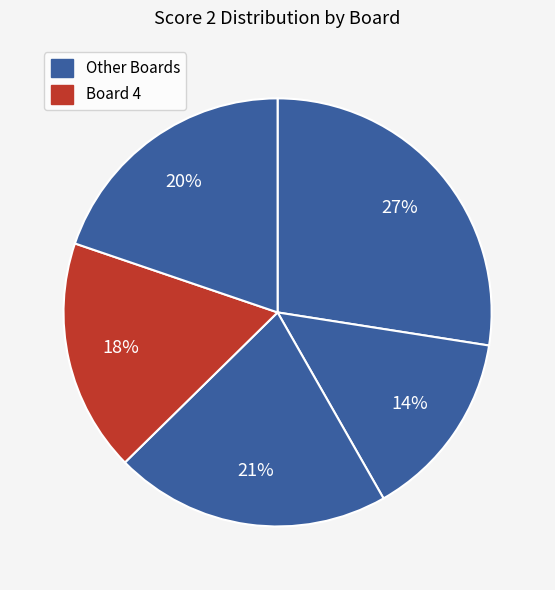

How many slices are in this pie chart?

5